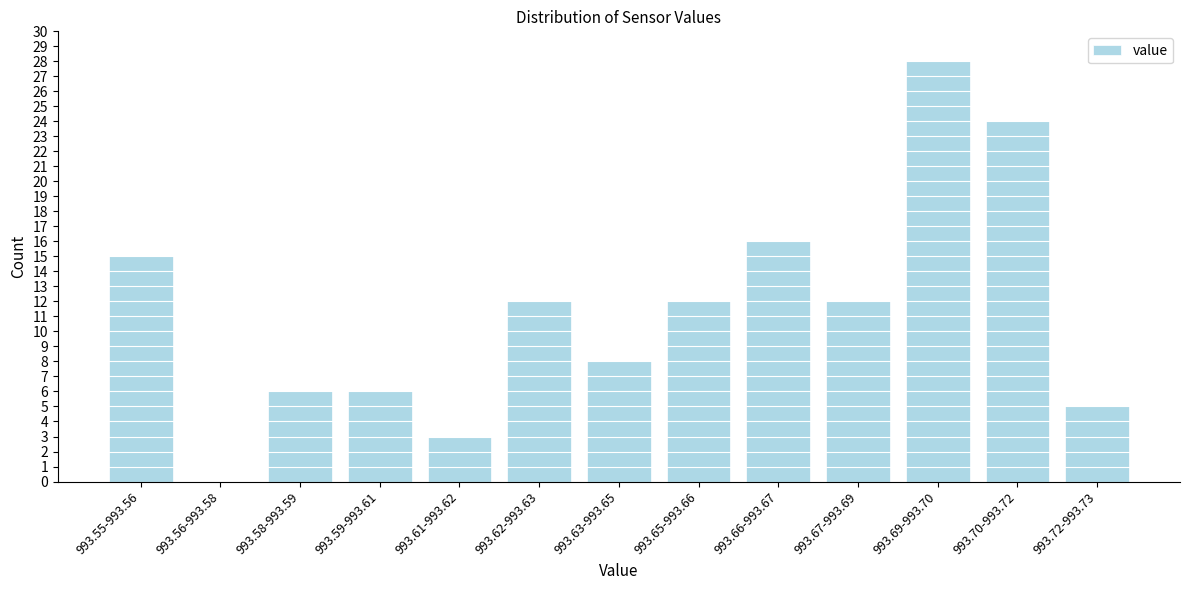

Reading left to right, extract all data points from this chart.

993.55-993.56=15	993.56-993.58=0	993.58-993.59=6	993.59-993.61=6	993.61-993.62=3	993.62-993.63=12	993.63-993.65=8	993.65-993.66=12	993.66-993.67=16	993.67-993.69=12	993.69-993.70=28	993.70-993.72=24	993.72-993.73=5